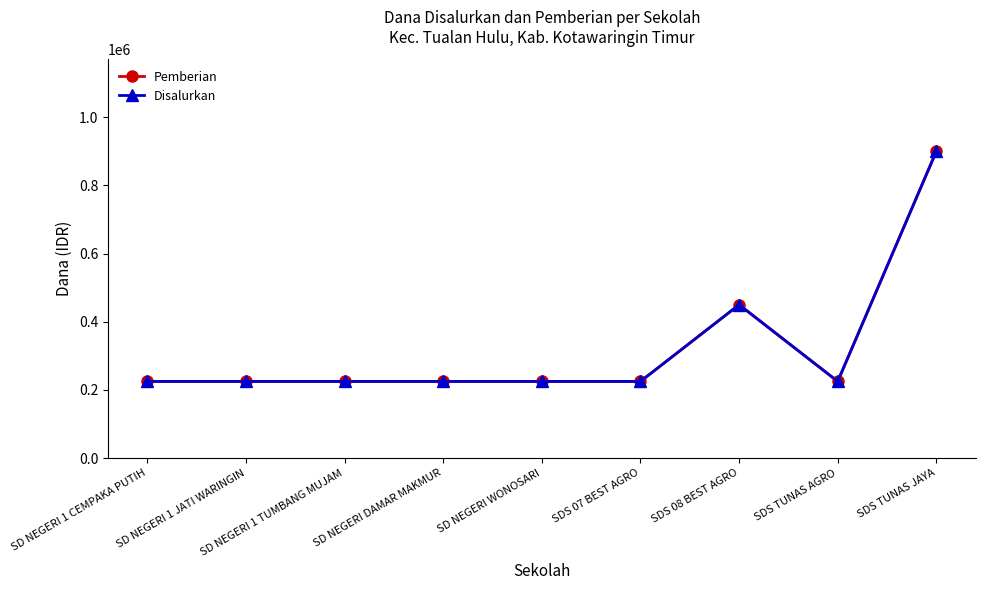

Is this an area chart (filled region under the line)?

No